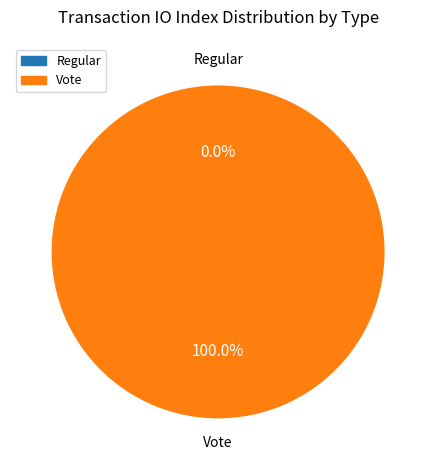

Rank the categories by value from lowest to highest.

Regular, Vote